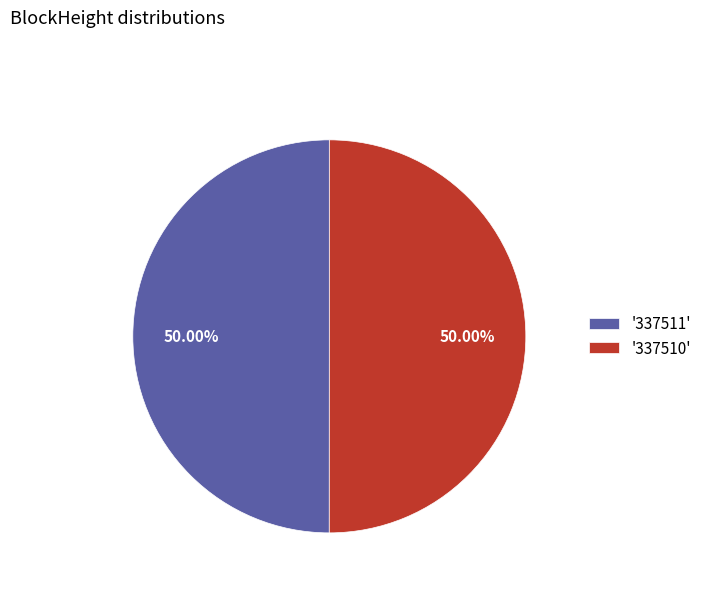

Is the sum of '337511' and '337510' greater than half?

Yes